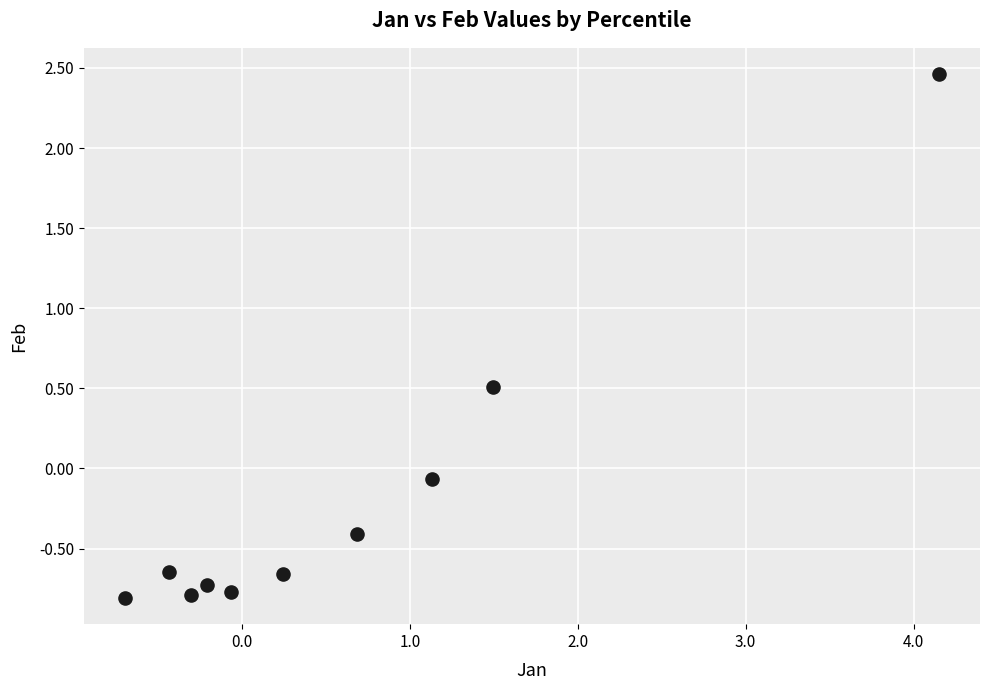

What is the range of X values (max minus min)?

4.9